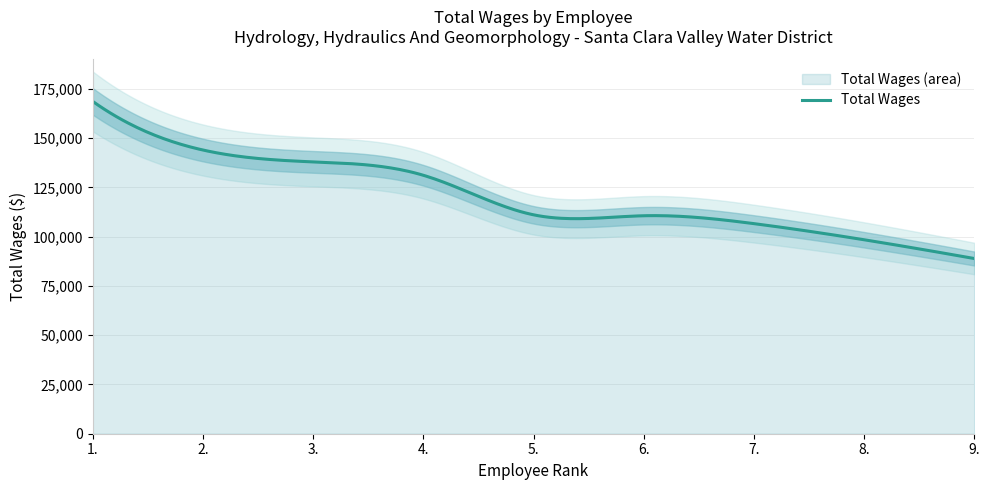

Where does the data first go above 111078?

1.